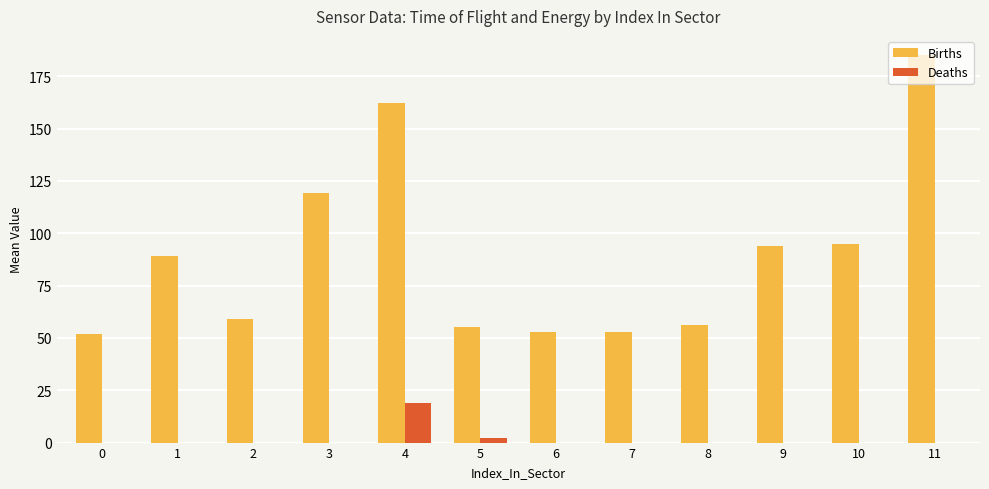

Reading left to right, what are all the values shown in this chart?

Births: 0=52	1=89	2=59	3=119	4=162	5=55	6=53	7=53	8=56	9=94	10=95	11=185
Deaths: 0=0	1=0	2=0	3=0	4=19	5=2	6=0	7=0	8=0	9=0	10=0	11=0